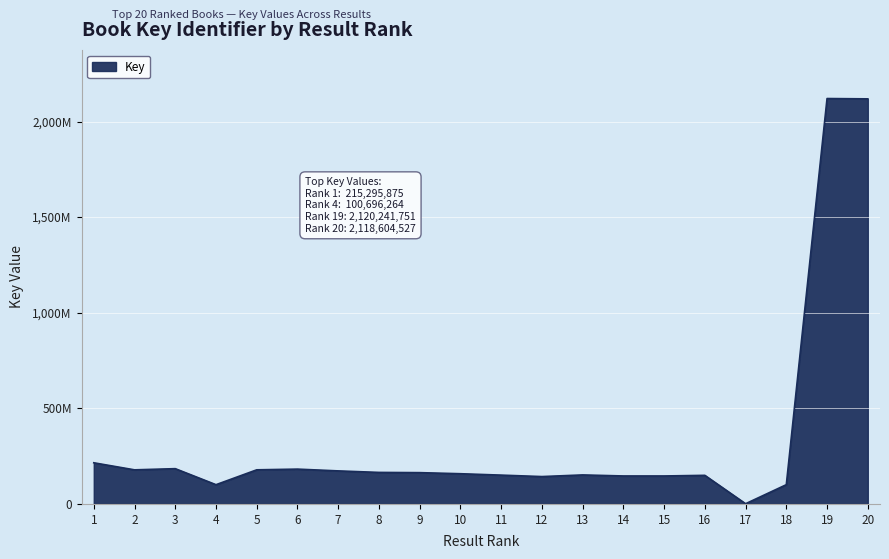

Is this an area chart (filled region under the line)?

Yes